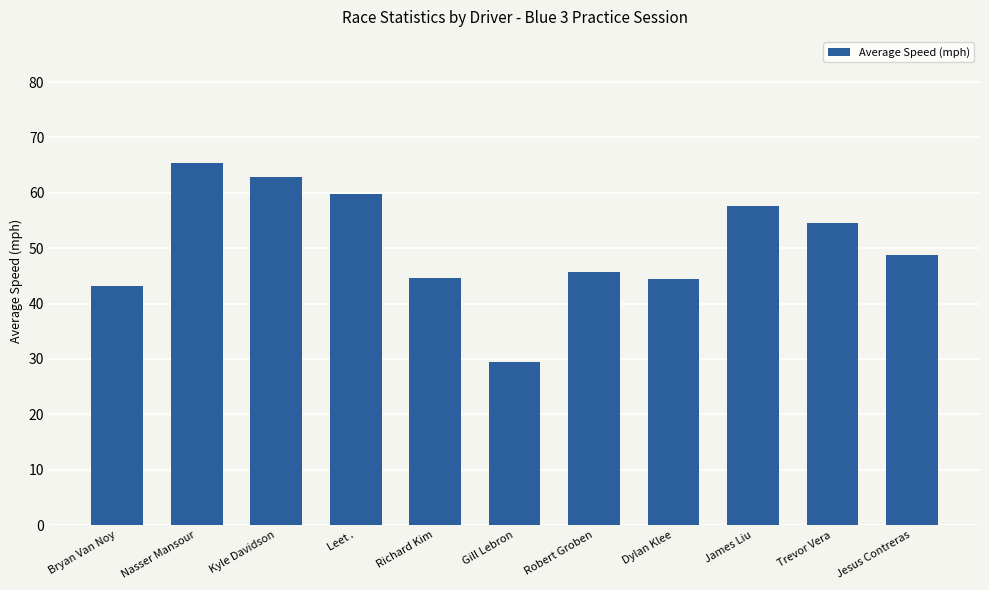

Count the number of values greater than 48.

6